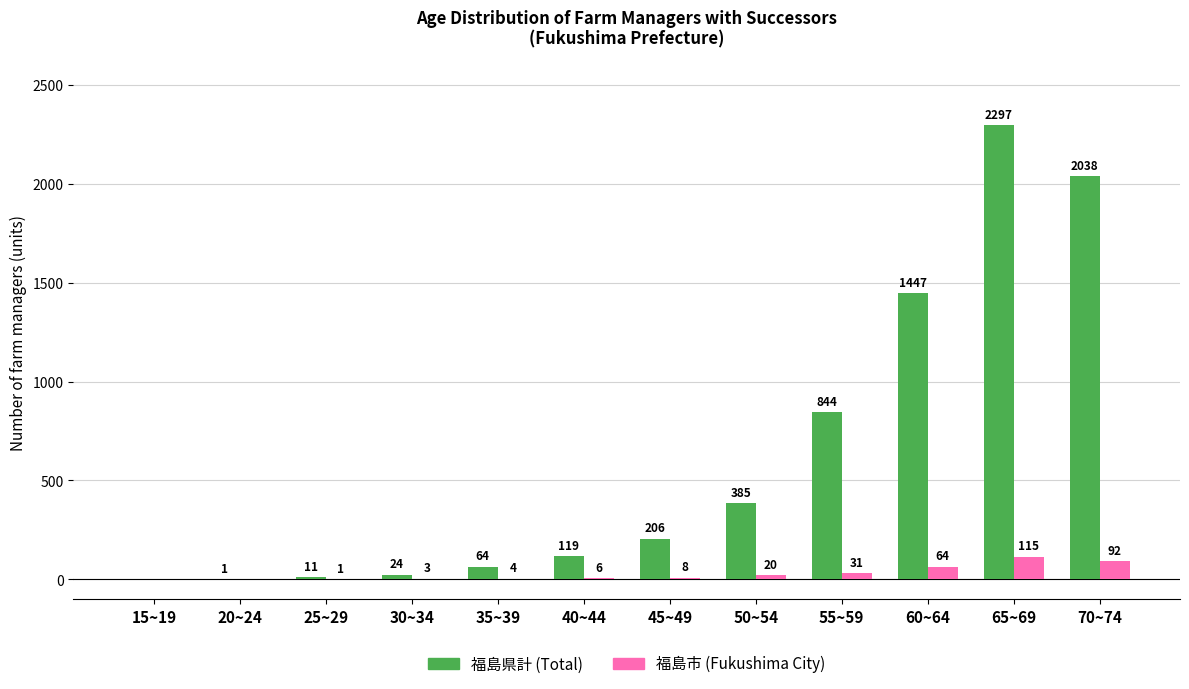

Which series changed the most between 20~24 and 45~49?

福島県計 (Total)